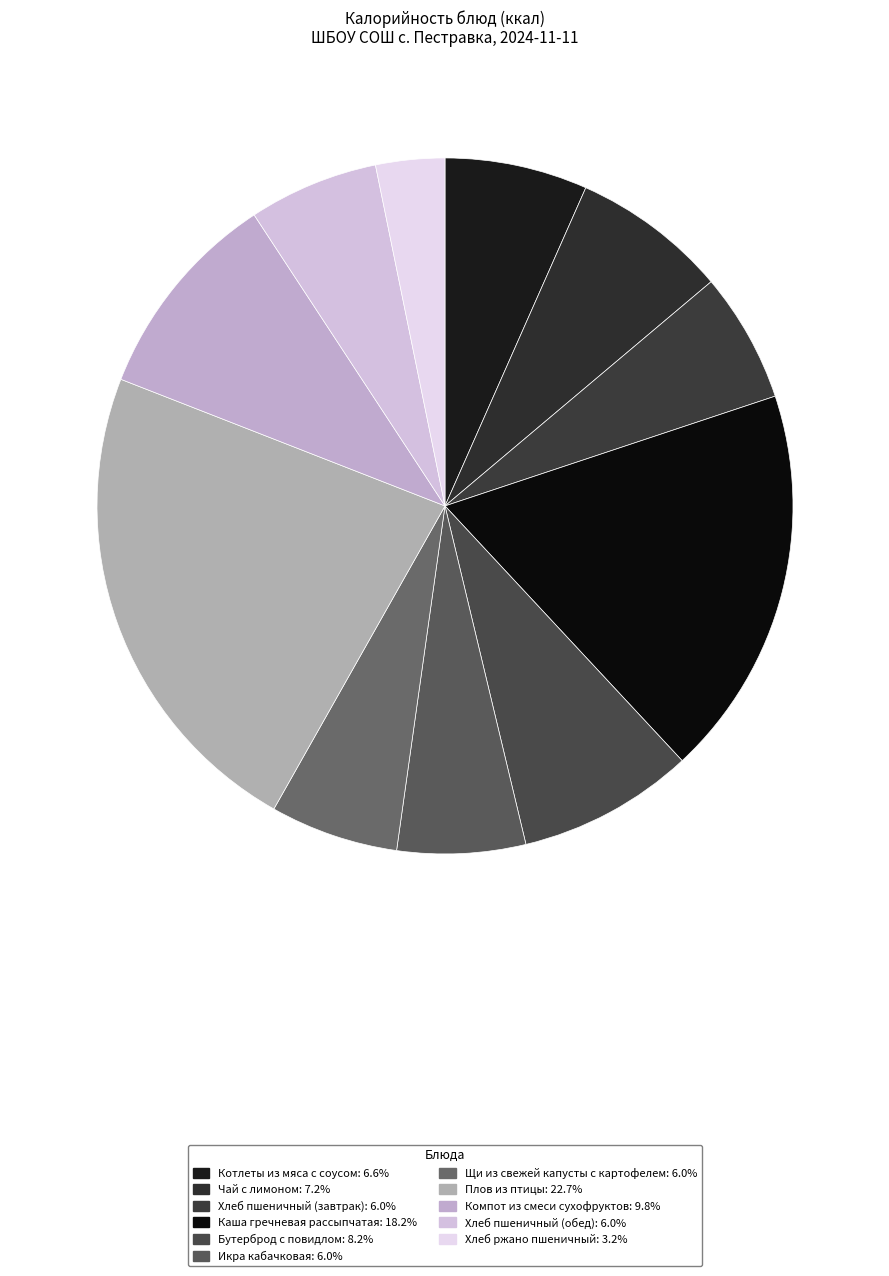

Rank the categories by value from lowest to highest.

Хлеб ржано пшеничный, Икра кабачковая, Щи из свежей капусты с картофелем, Хлеб пшеничный (завтрак), Хлеб пшеничный (обед), Котлеты из мяса с соусом, Чай с лимоном, Бутерброд с повидлом, Компот из смеси сухофруктов, Каша гречневая рассыпчатая, Плов из птицы